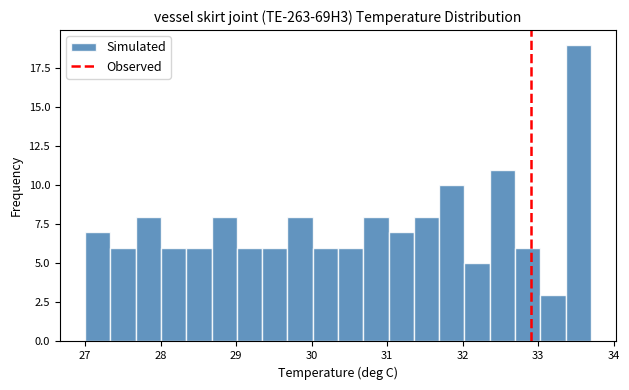

Read against the x-axis, roughly where is the centre of the tallest bar?

33.5